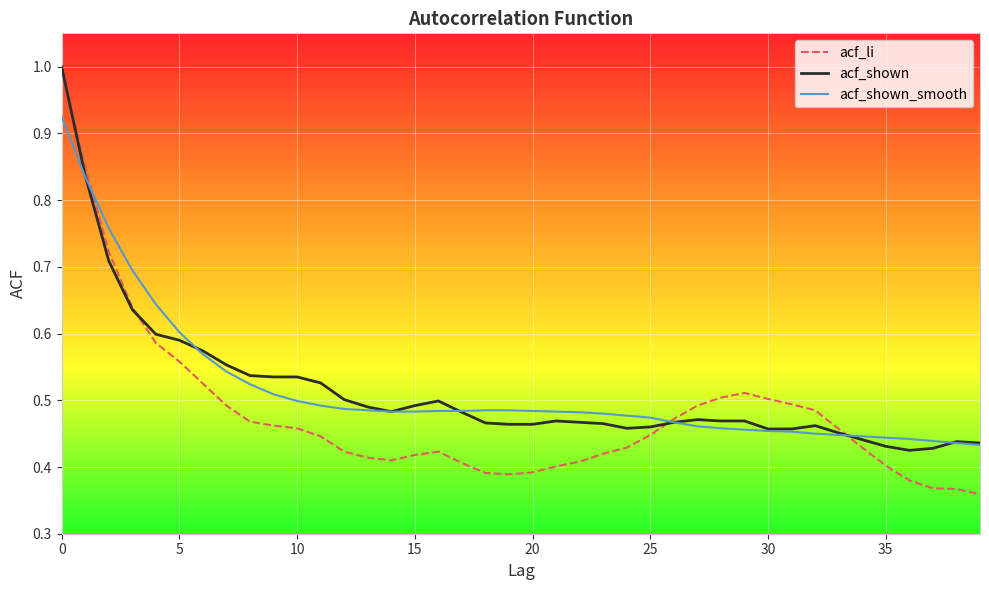

Which series has the widest spread of values?

acf_li